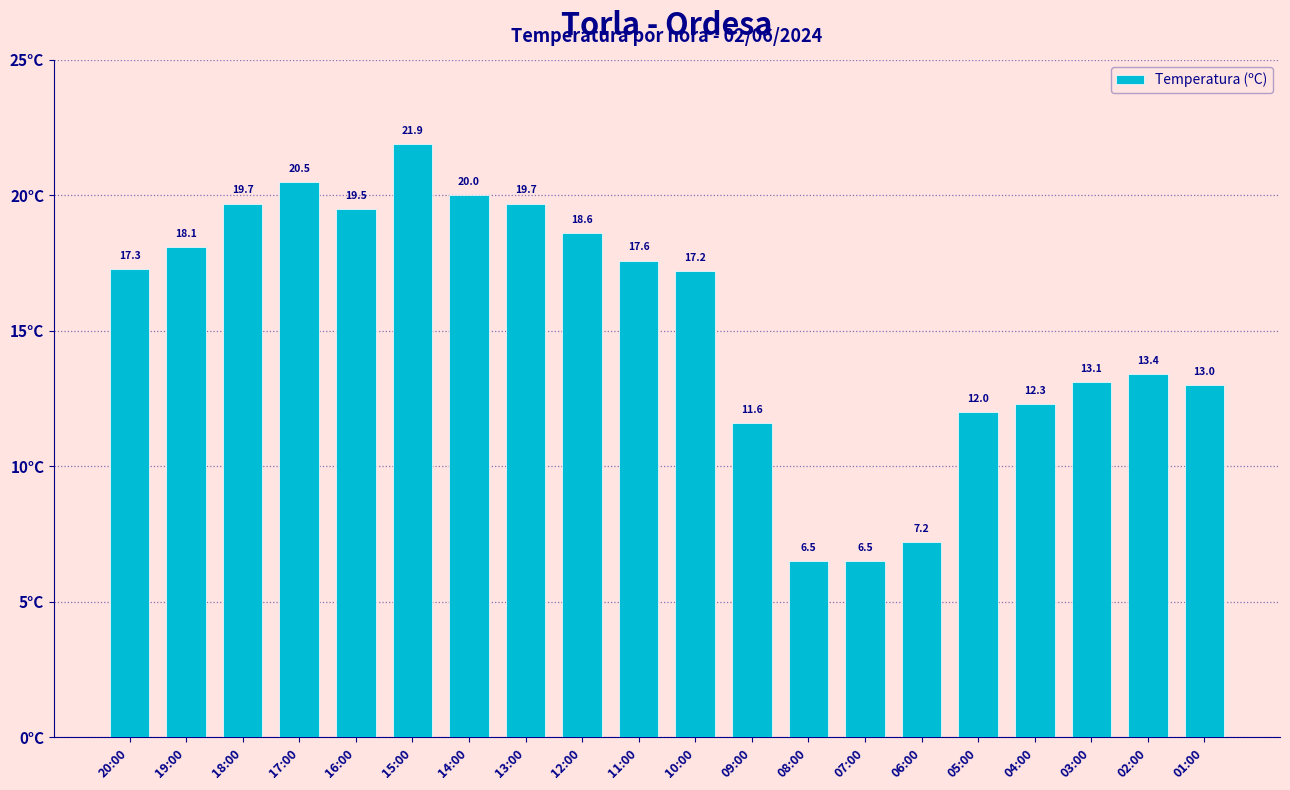

Does the chart contain stacked bars?

No